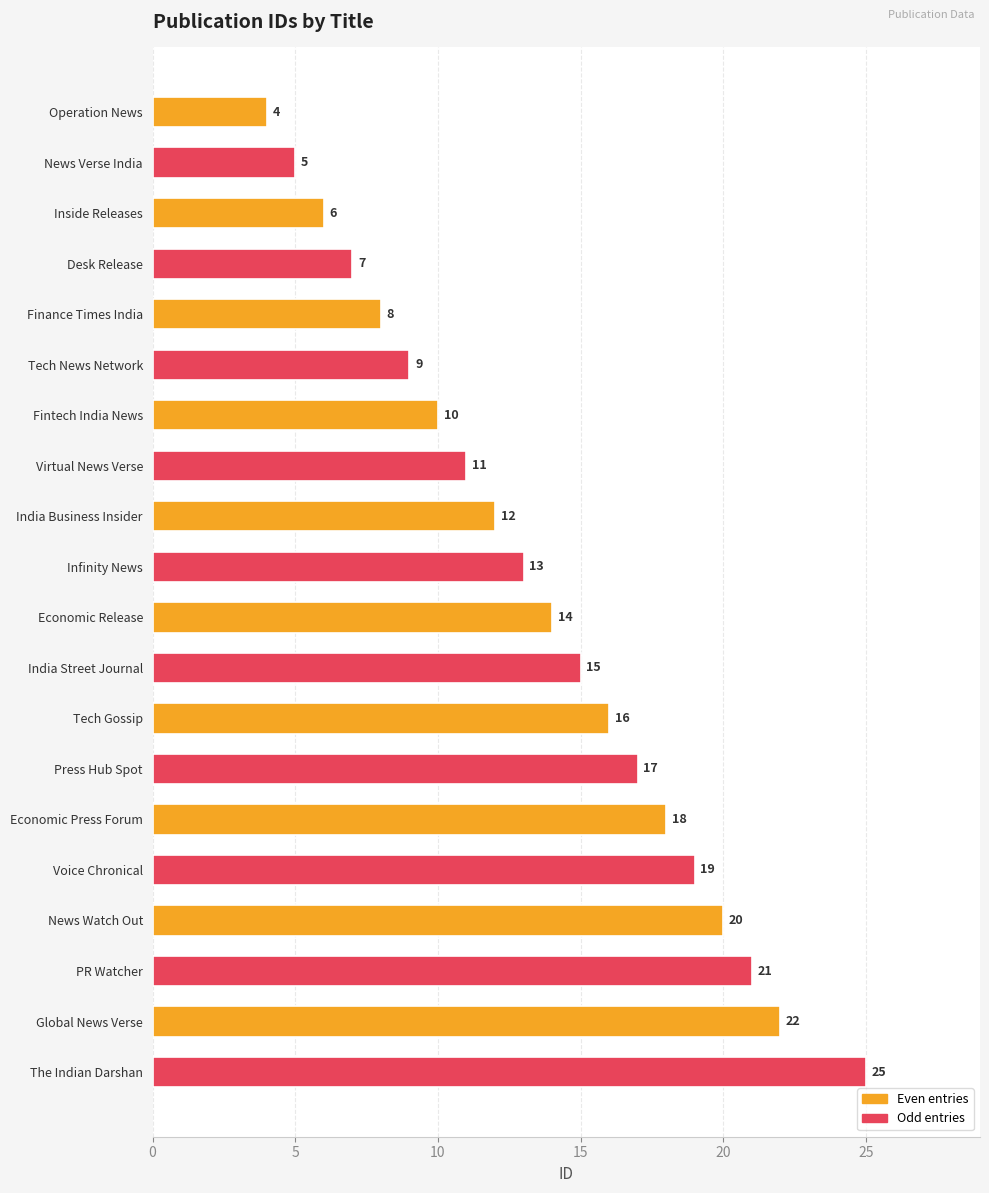

What is the greatest value displayed?

25